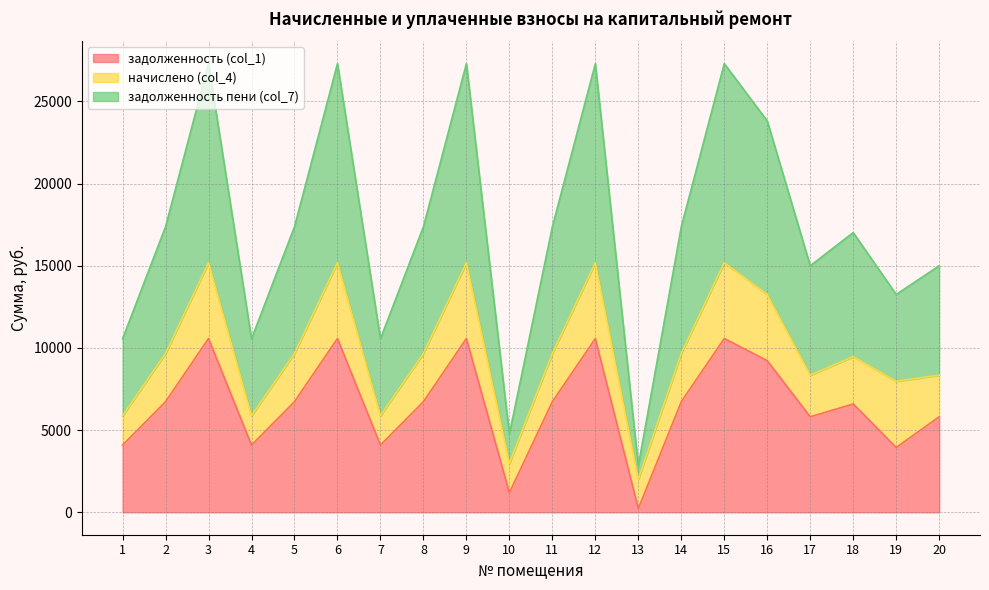

What is the highest value of the задолженность (col_1) series?

10573.4